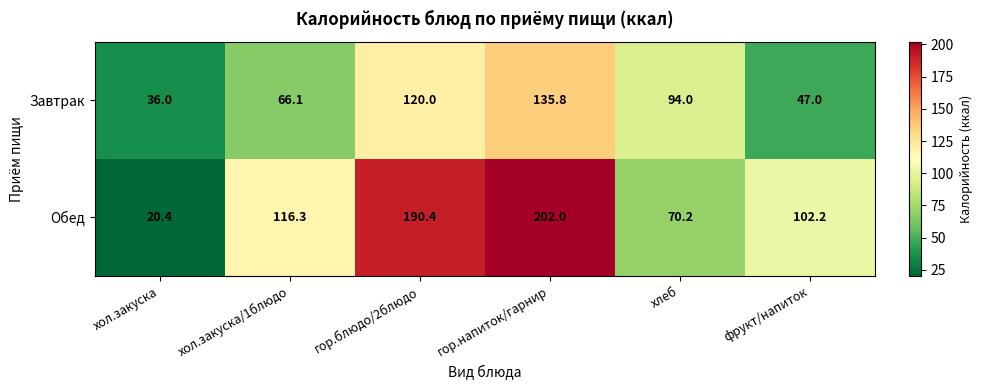

How many values in the Обед series exceed 116?

3